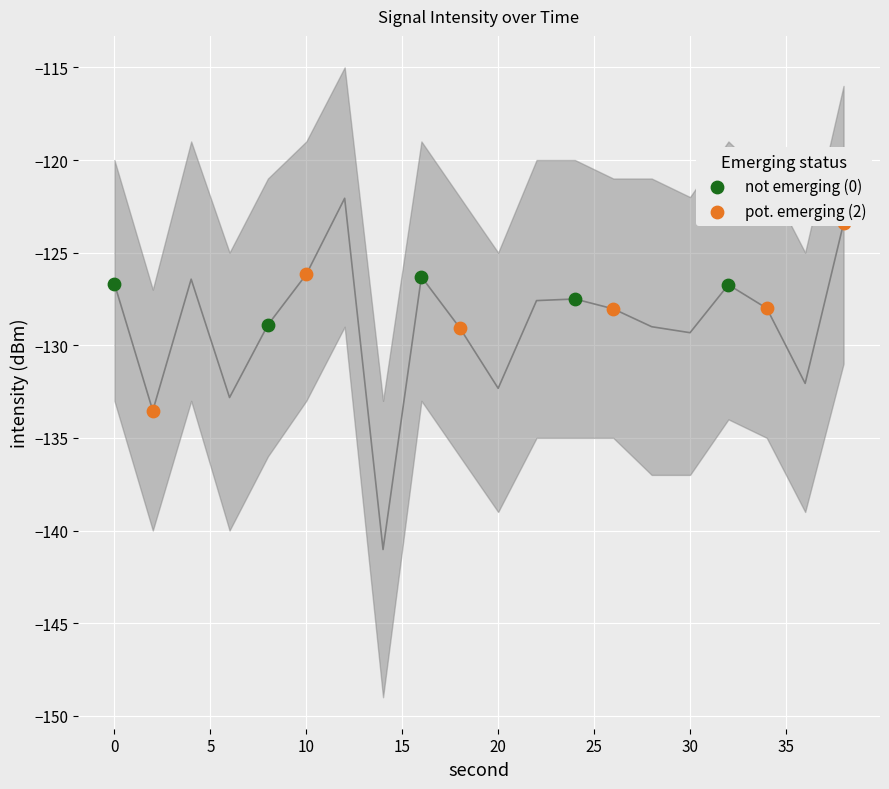

Which has a higher value, 26 or 20?

26